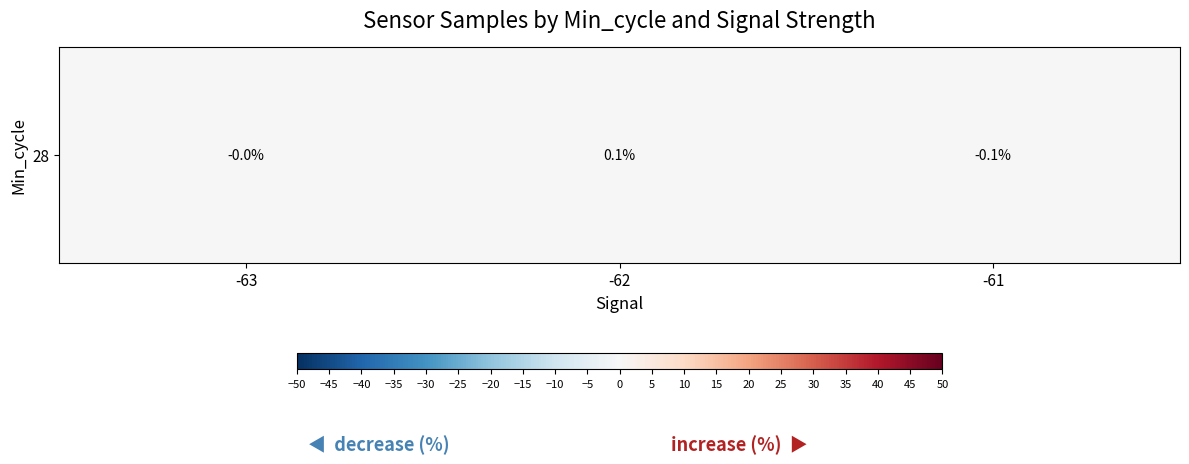

List the labels in order of value, smallest first.

-61, -63, -62